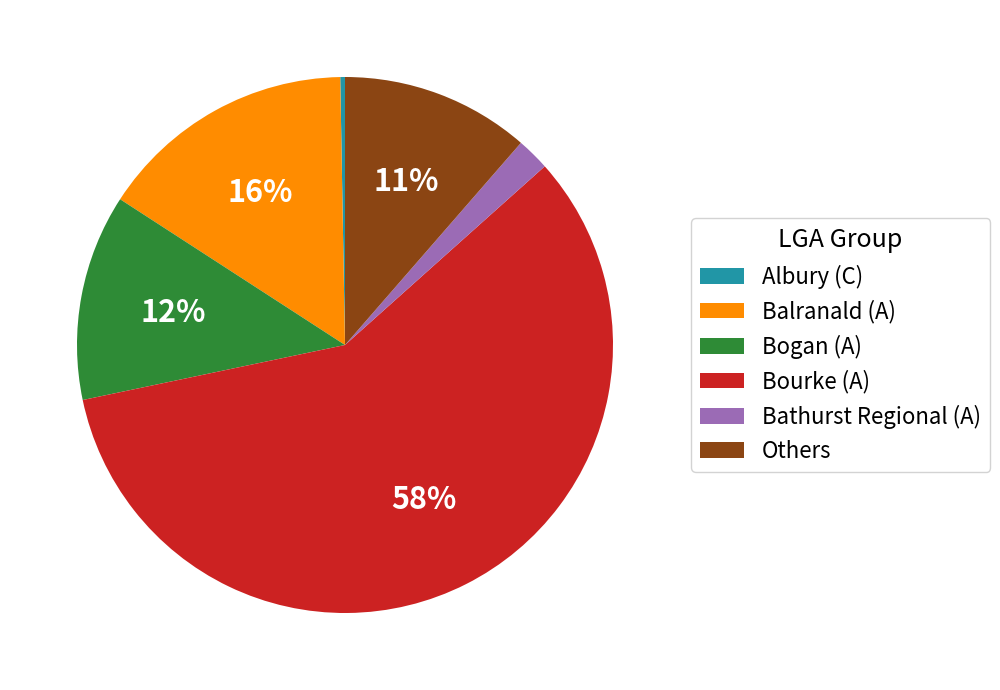

Count the number of slices in the pie.

6